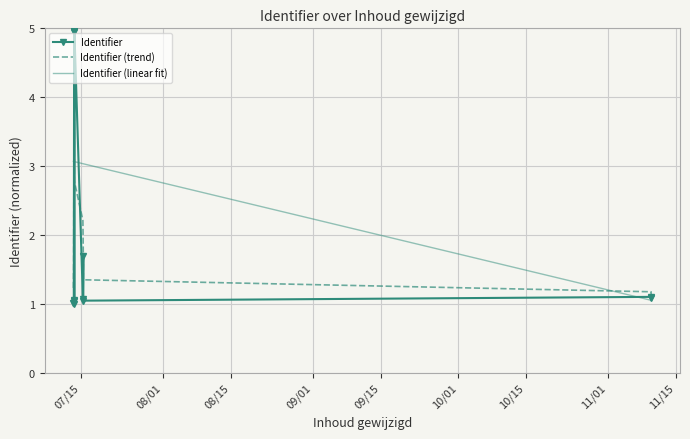

Reading right to left, transcribe all the data shown in this chart.

Identifier: 1.1	1.1	1.0	1.7	1.1	5.0	1.1	5.0	5.0	5.0	5.0	5.0	5.0	1.0	1.0	1.0
Identifier (trend): 1.1	1.2	1.4	1.7	2.2	2.8	3.4	4.0	4.5	4.8	4.8	4.4	3.5	2.5	1.6	1.2
Identifier (linear fit): 1.1	1.1	3.0	3.0	3.0	3.1	3.1	3.1	3.1	3.1	3.1	3.1	3.1	3.1	3.1	3.1